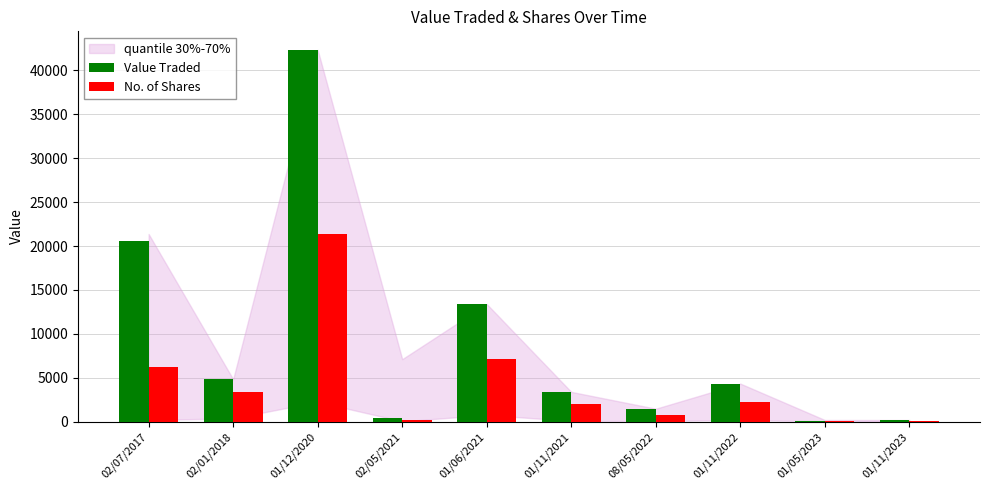

What is the maximum value for No. of Shares?

21375